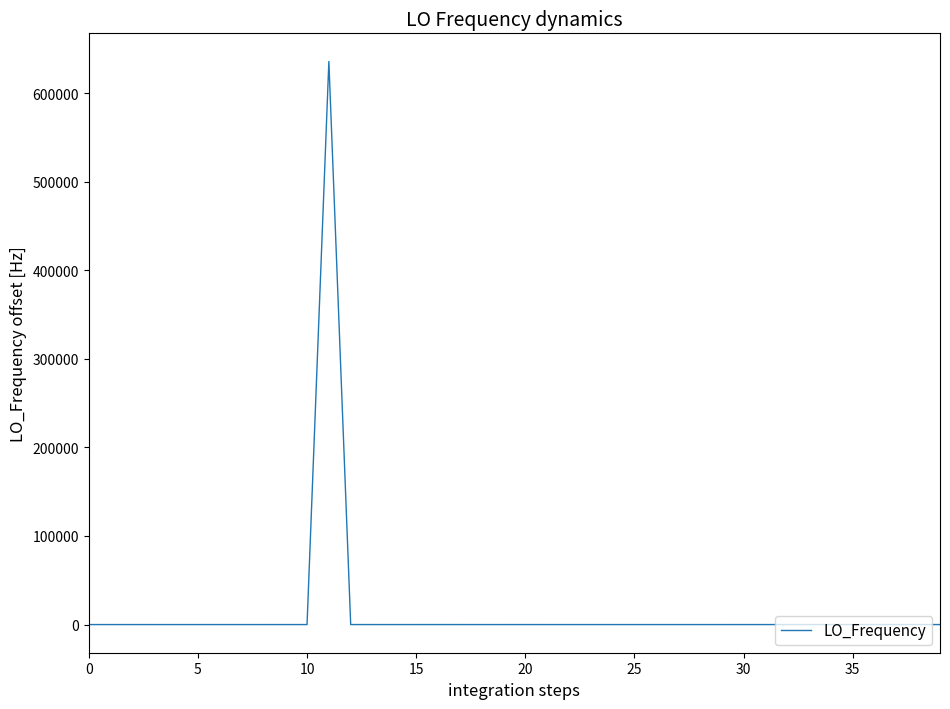

Does the chart display data point markers on the line(s)?

No